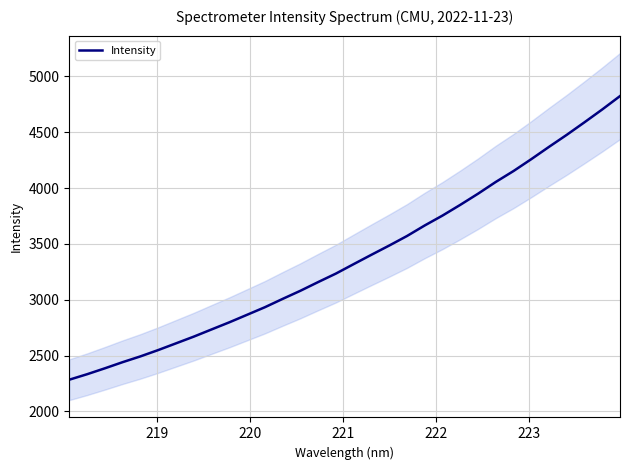

What is the minimum value for Intensity?

2284.1